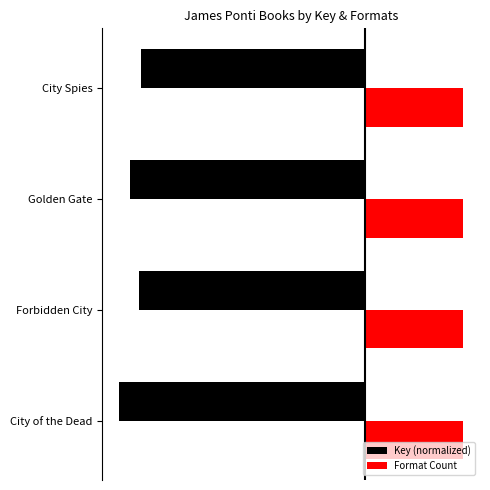

Is the value of Format Count at 0 greater than the value of Key (normalized) at 3?

Yes